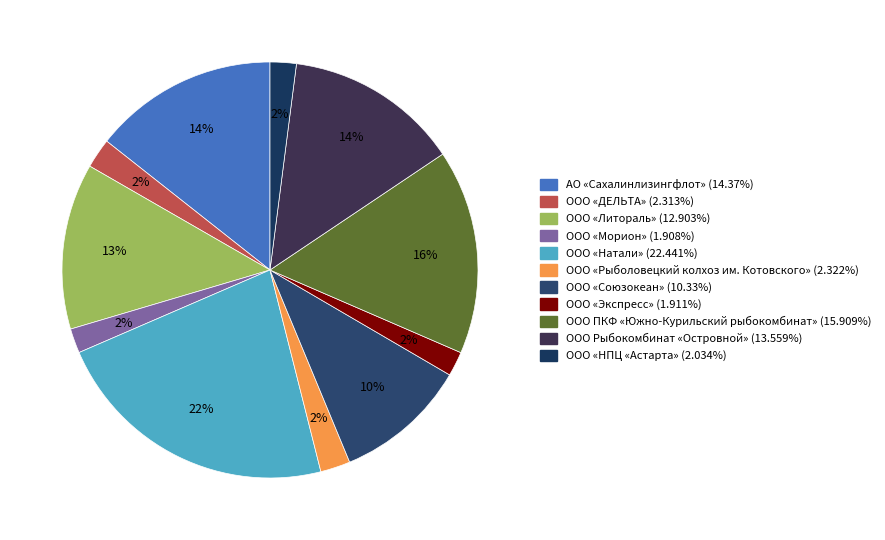

The ООО ПКФ «Южно-Курильский рыбокомбинат» (15.909%) slice represents 23% of the pie. True or false?

False